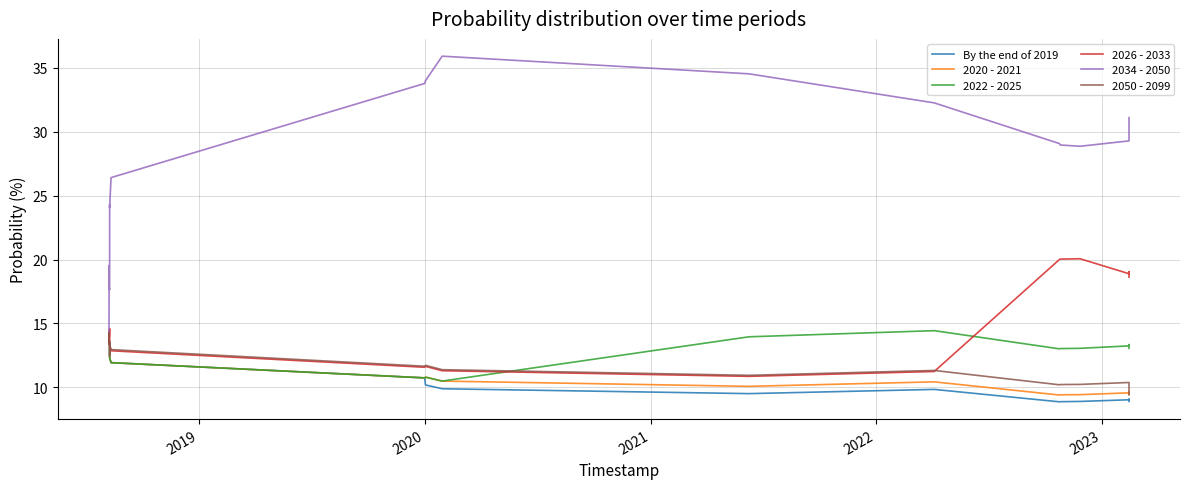

Which series has the largest total across all categories?

2034 - 2050